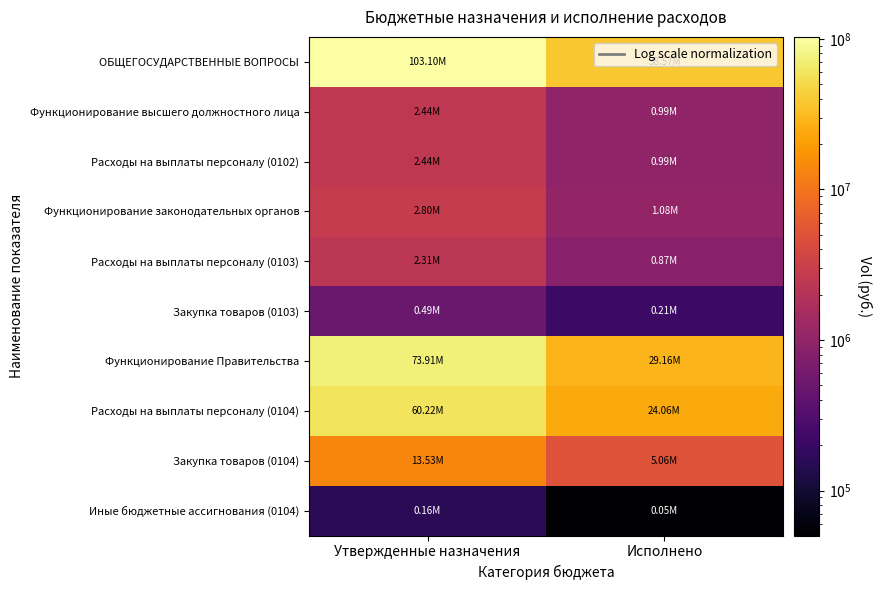

Which series changed the most between Утвержденные назначения and Исполнено?

ОБЩЕГОСУДАРСТВЕННЫЕ ВОПРОСЫ